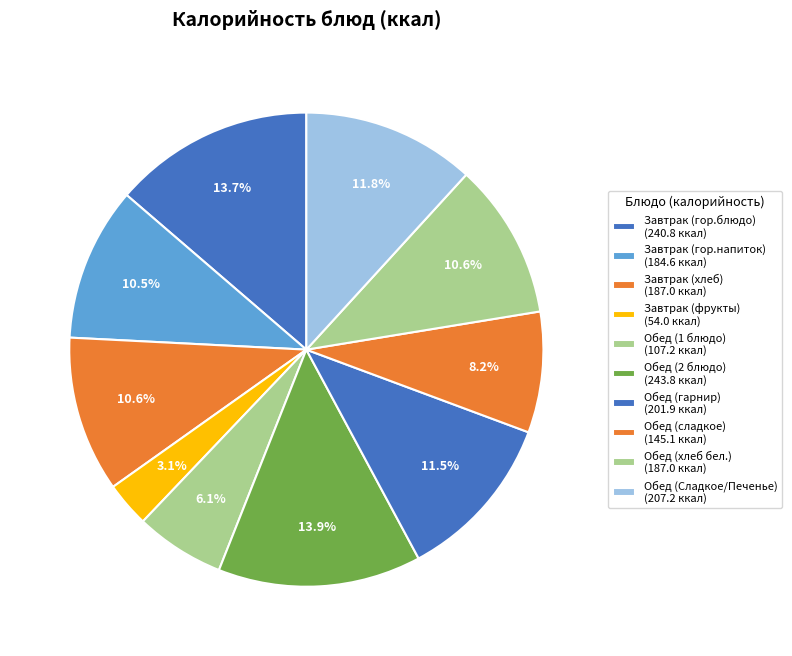

How many slices are in this pie chart?

10